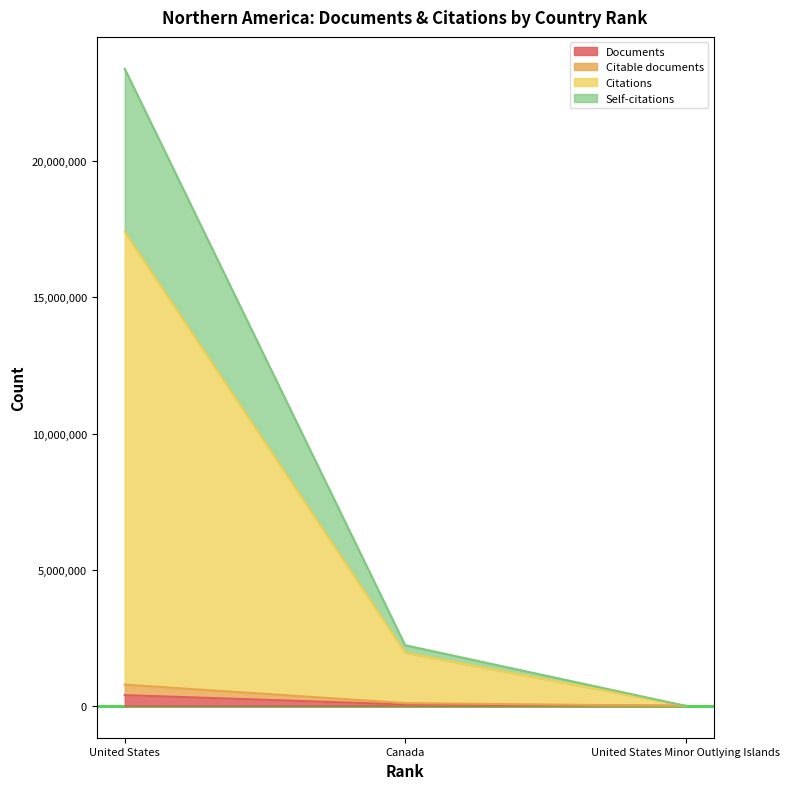

At how many categories does at least one series exceed 2822784?

1